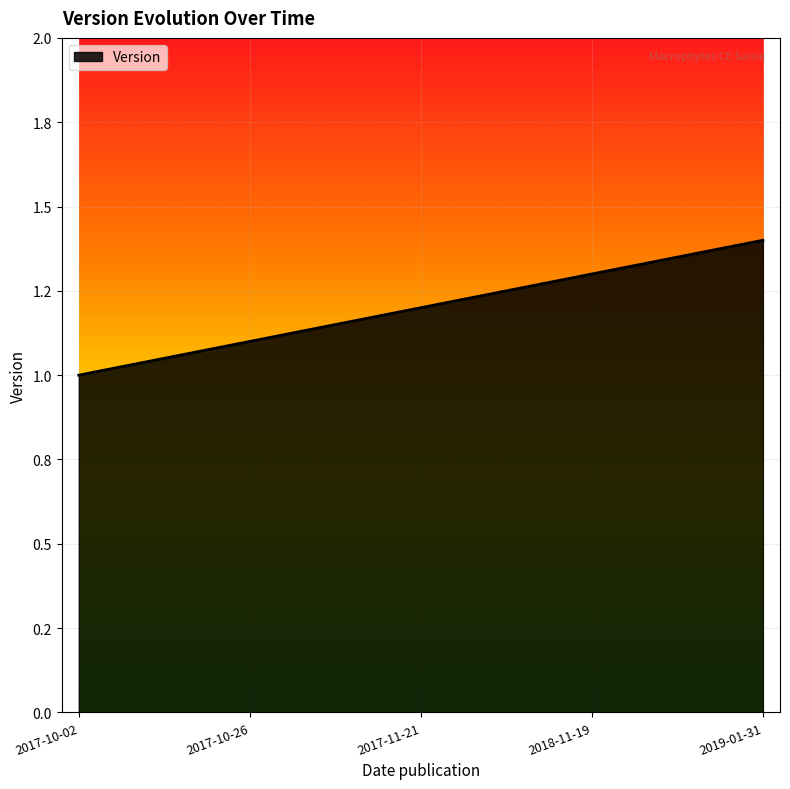

What is the sum of all values?

6.0